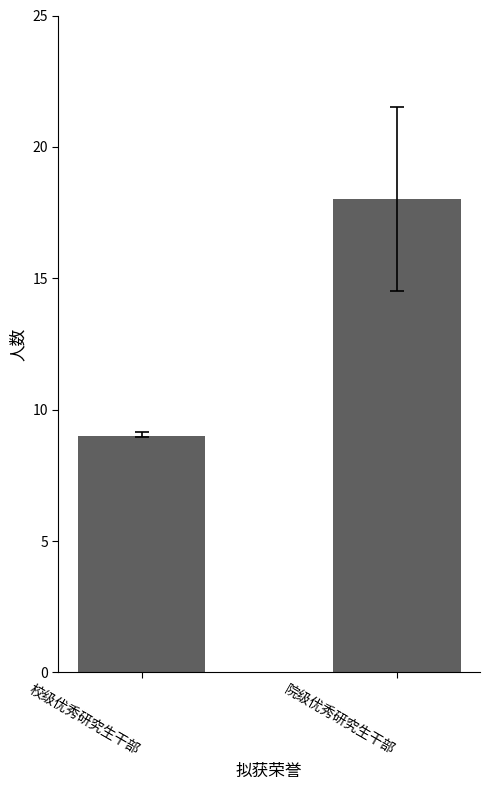

List the labels in order of value, smallest first.

校级优秀研究生干部, 院级优秀研究生干部